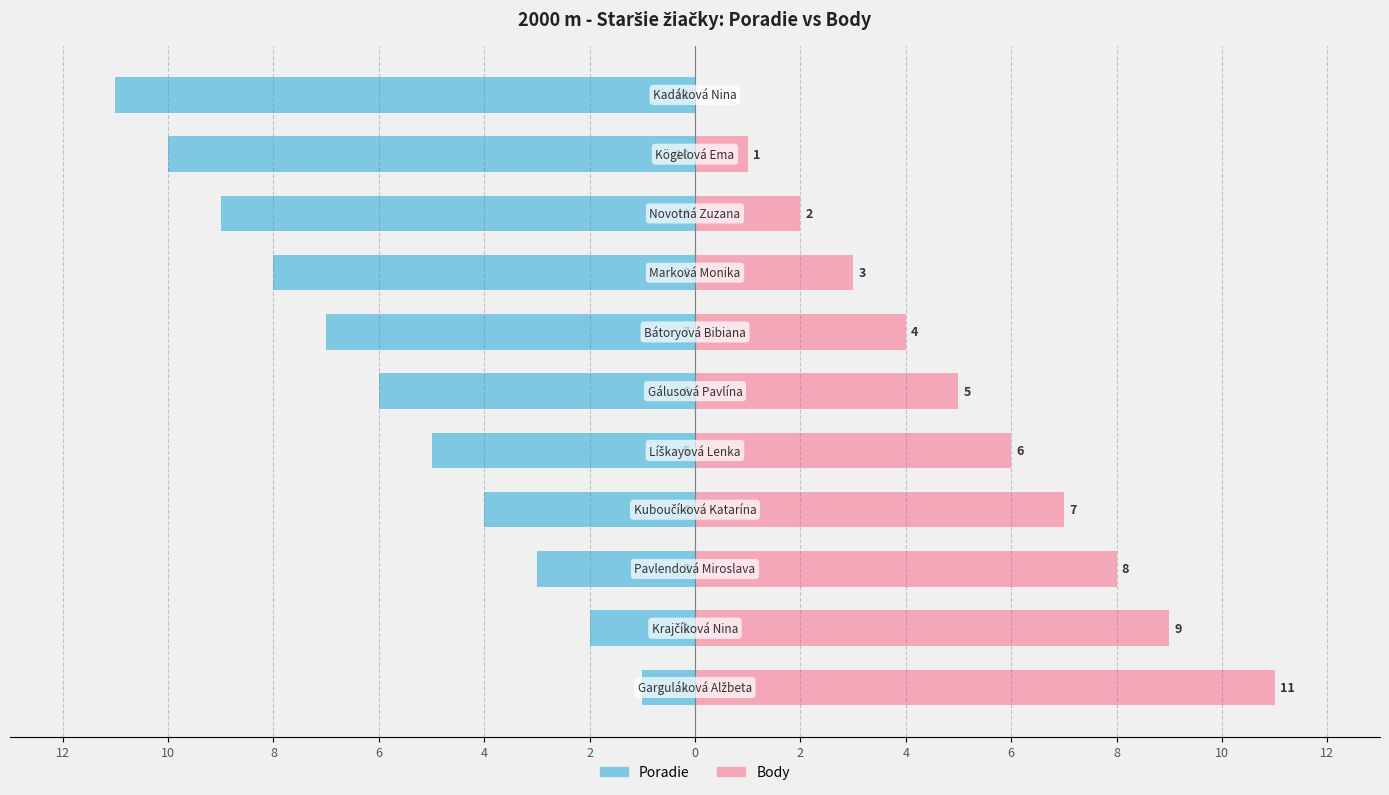

Rank the series at 2 from highest to lowest value.

Body, Poradie